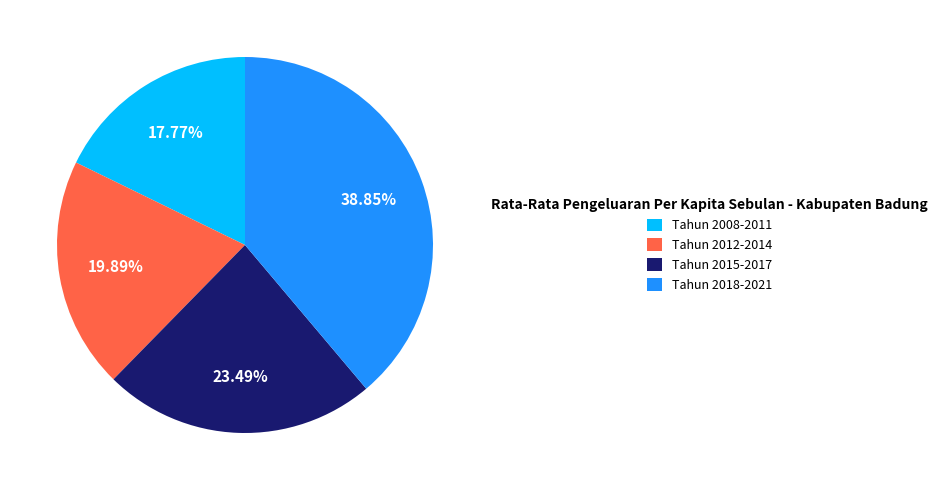

What is the smallest slice in the pie chart?

Tahun 2008-2011